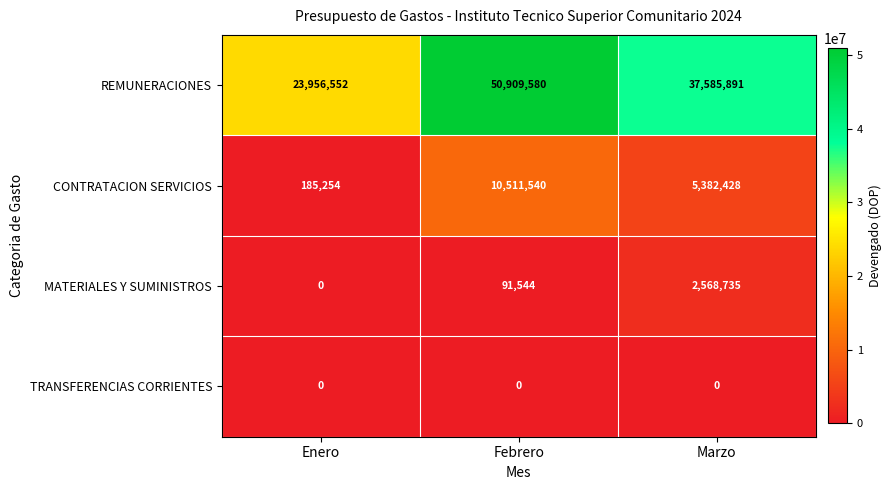

What is the difference between the highest and lowest values at Febrero?

50909580